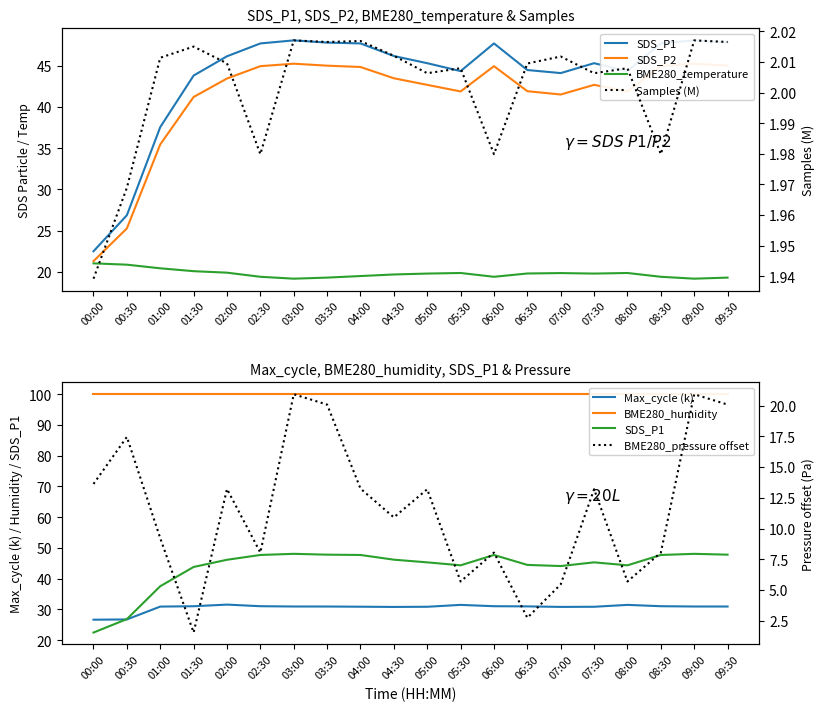

At which label does SDS_P2 reach its peak?

03:00